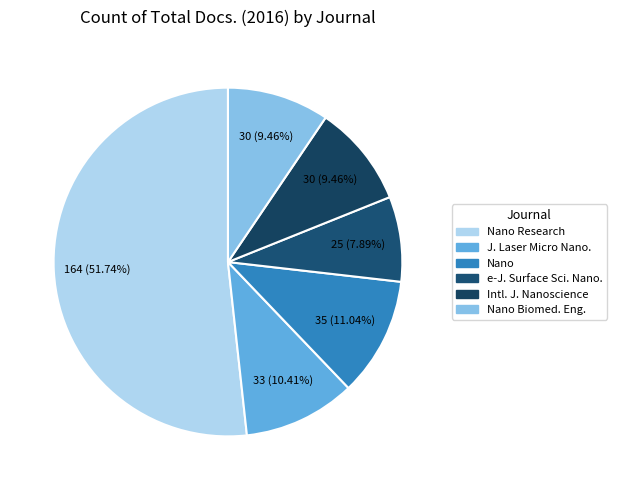

Does Nano Research account for over 50% of the chart?

Yes